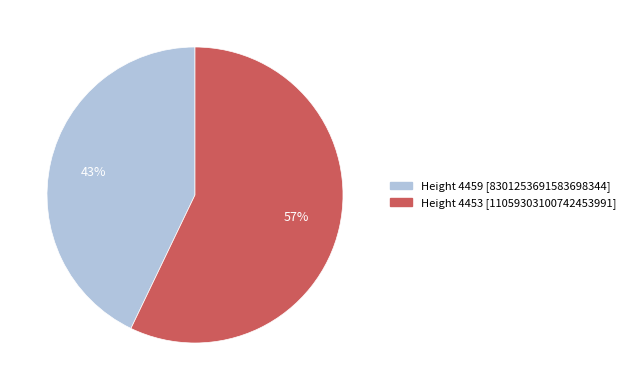

Do Height 4459 and Height 4453 together represent more than half of the pie?

Yes